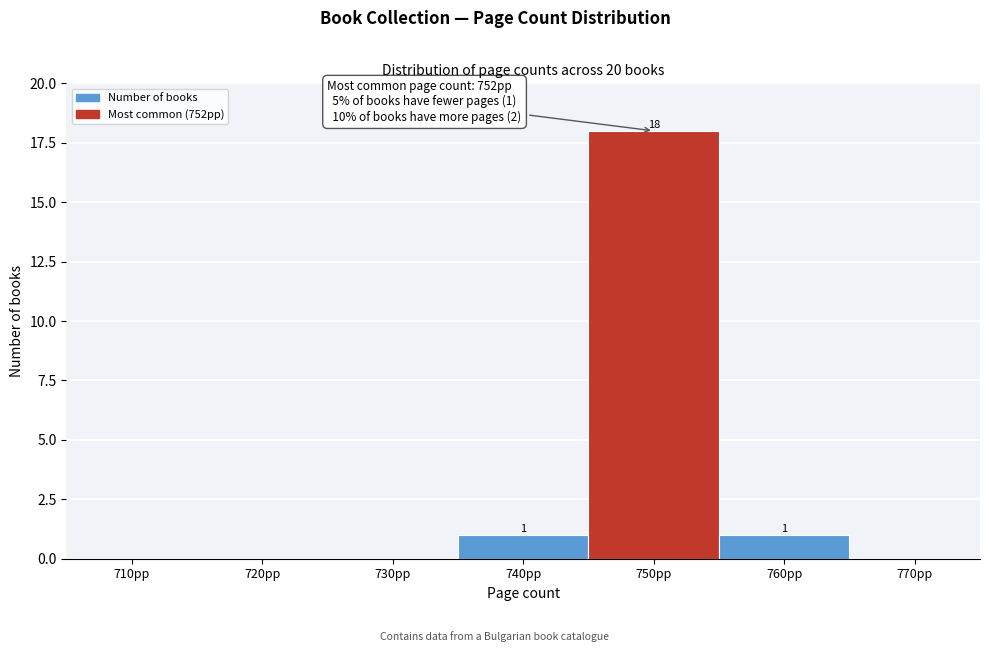

Reading left to right, extract all data points from this chart.

710pp=0	720pp=0	730pp=0	740pp=1	750pp=18	760pp=1	770pp=0